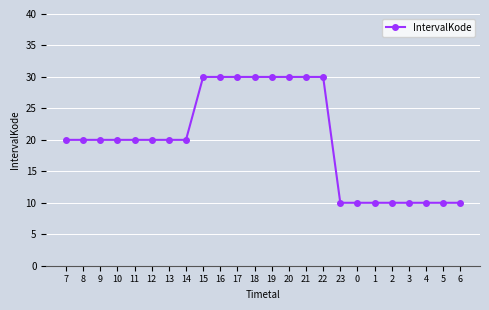

What is the sum of all values?

480